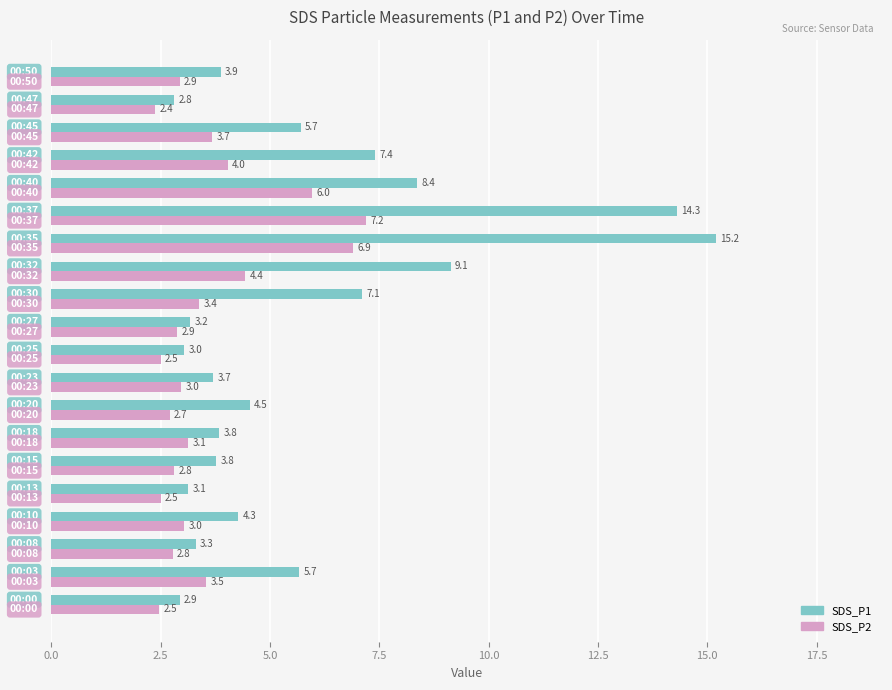

Rank the series by their average value, from lowest to highest.

SDS_P2, SDS_P1